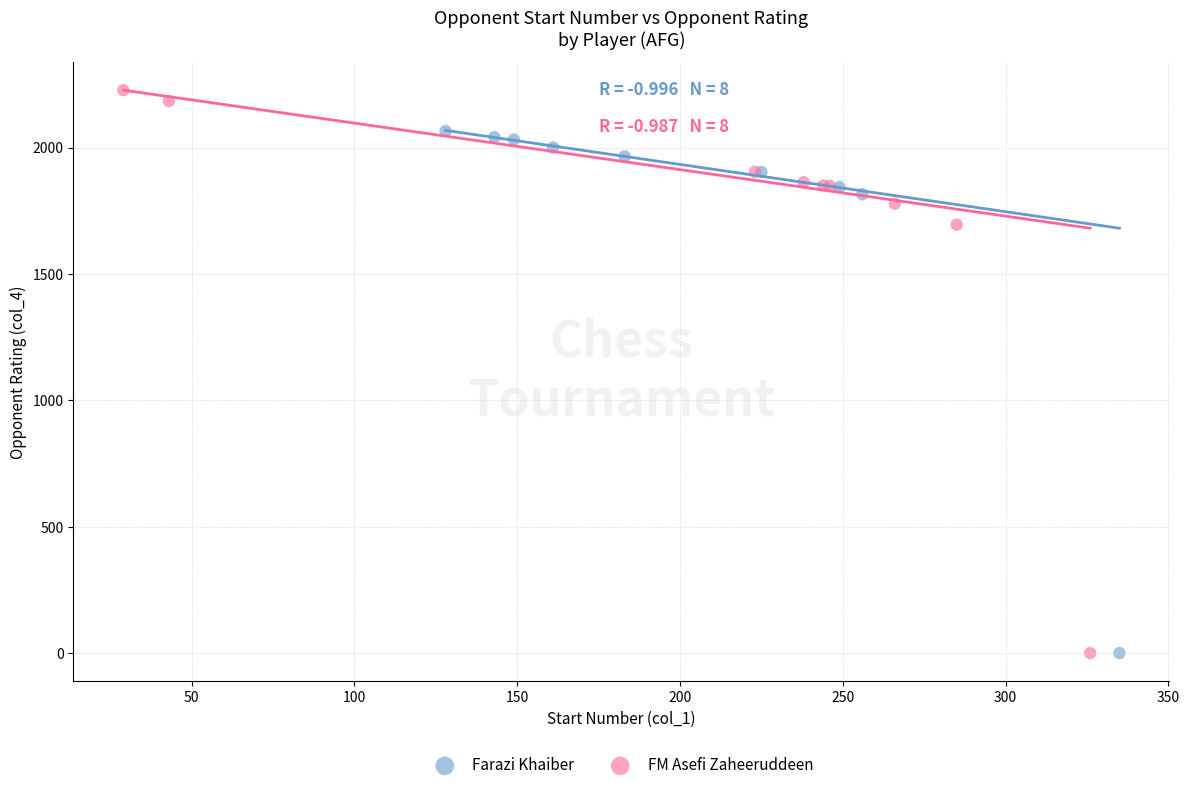

Which series contains the highest Y value?

FM Asefi Zaheeruddeen